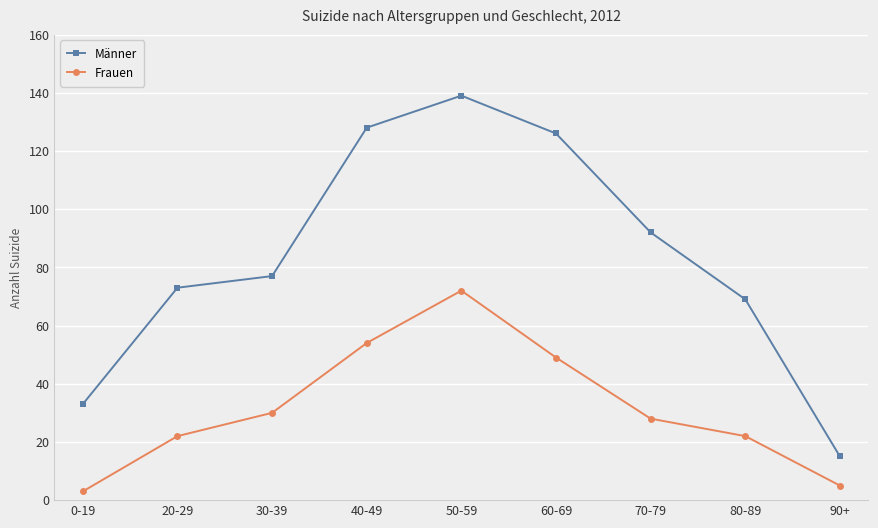

Which series changed the most between 60-69 and 70-79?

Männer